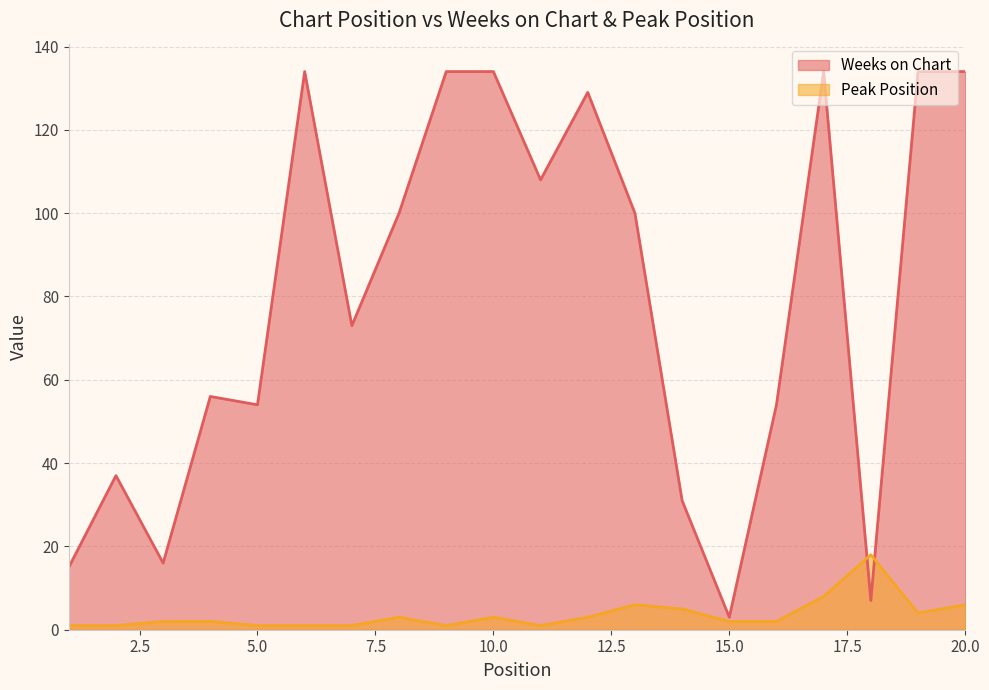

What is the highest value of the Peak Position series?

18